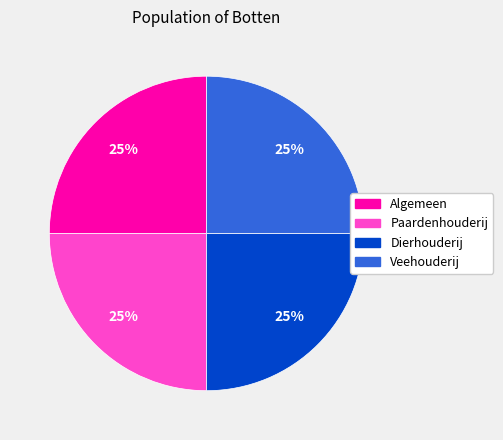

True or false: Paardenhouderij accounts for 16% of the total.

False